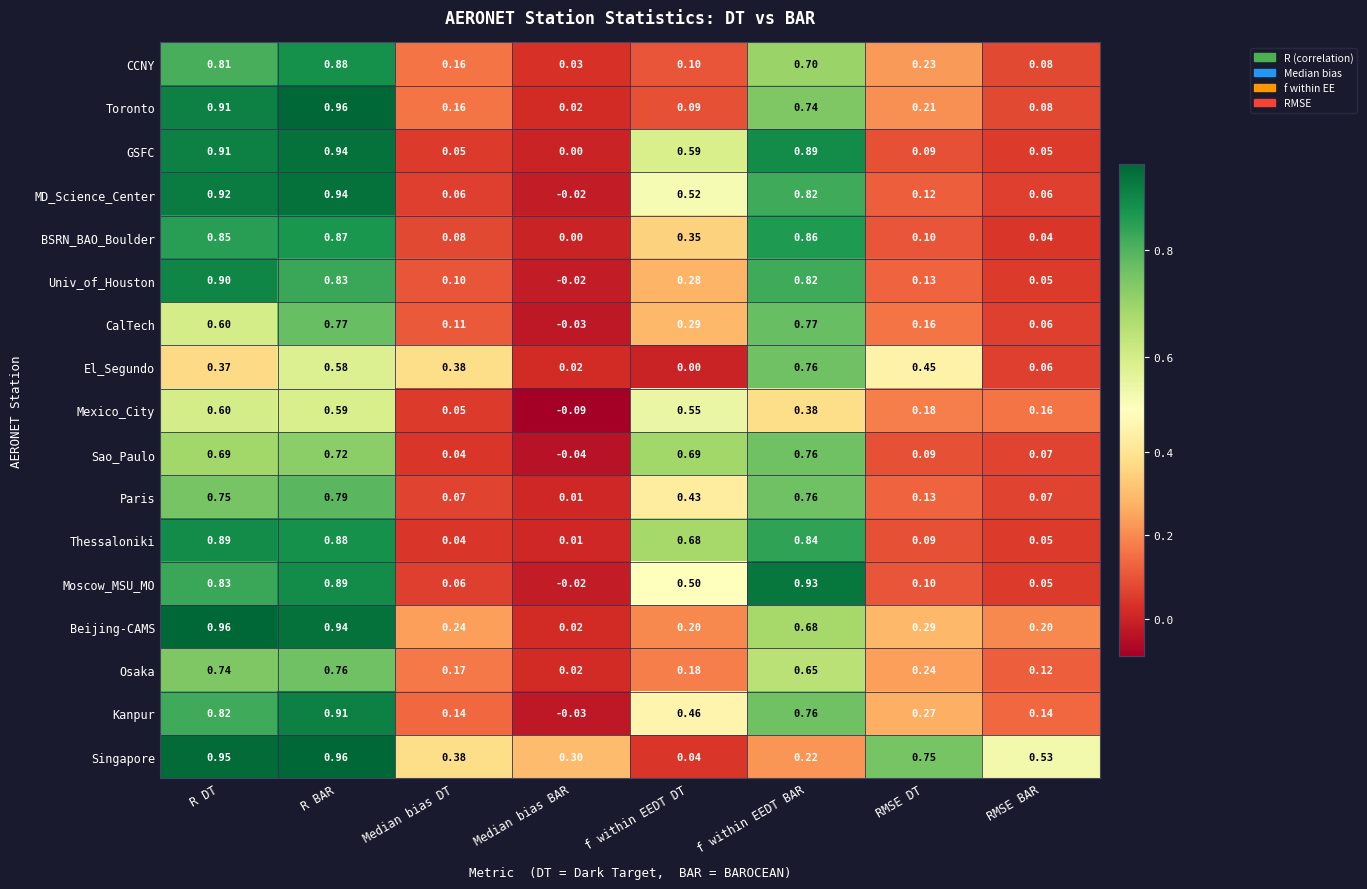

At which category does the chart reach its minimum across all series?

Median bias BAR